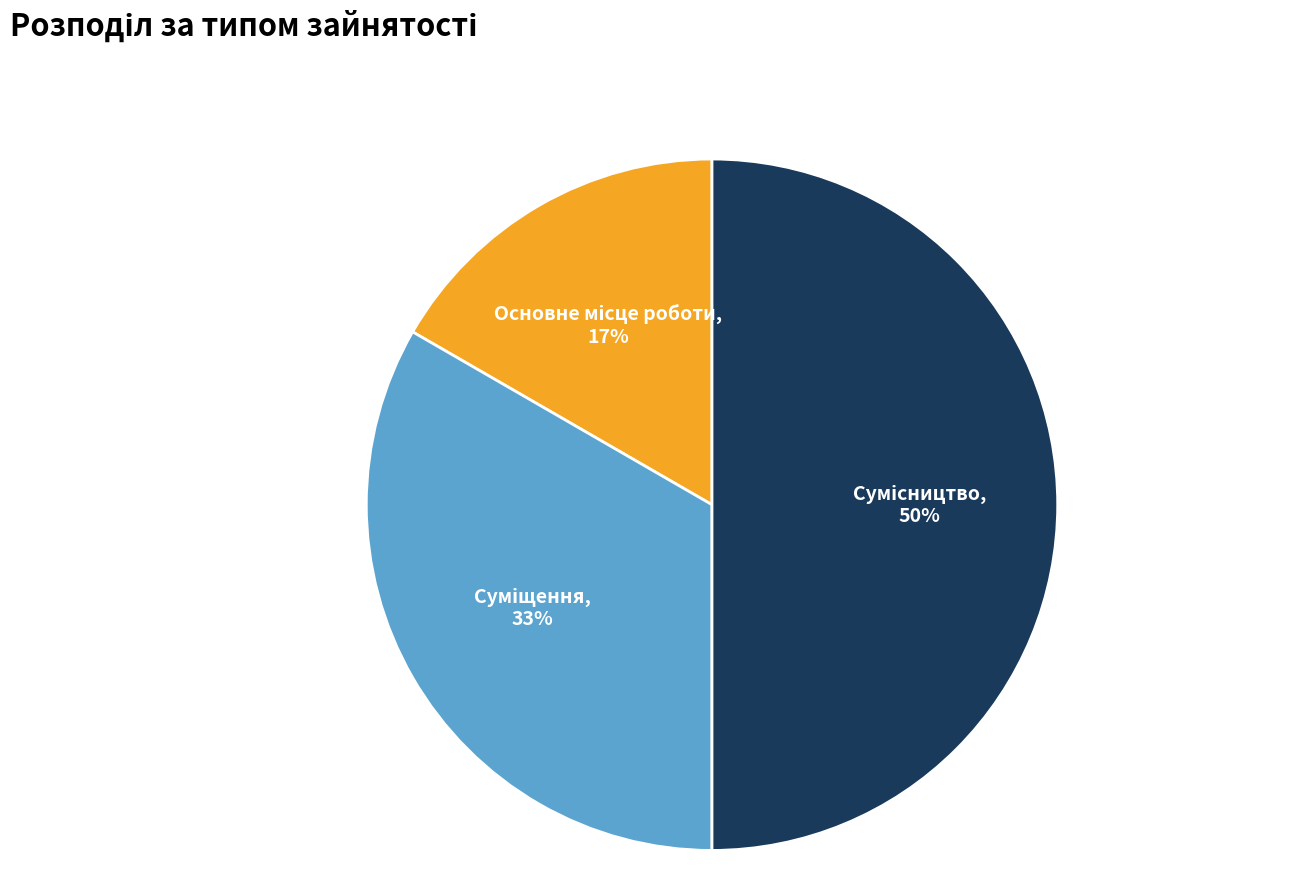

Count the number of slices in the pie.

3